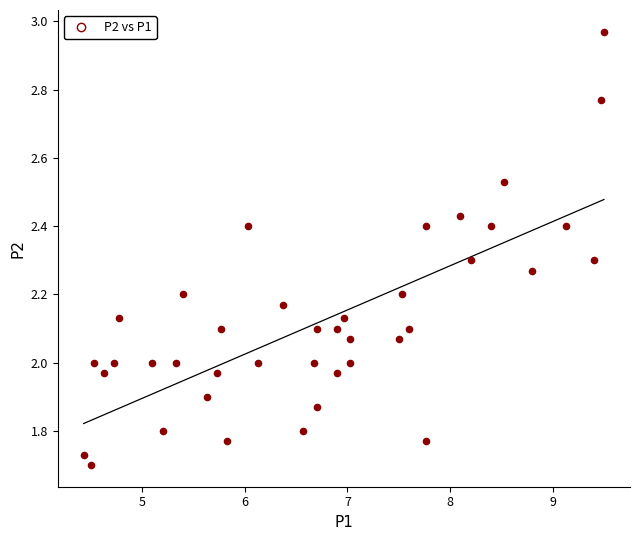

What is the range of Y values (max minus min)?

1.3